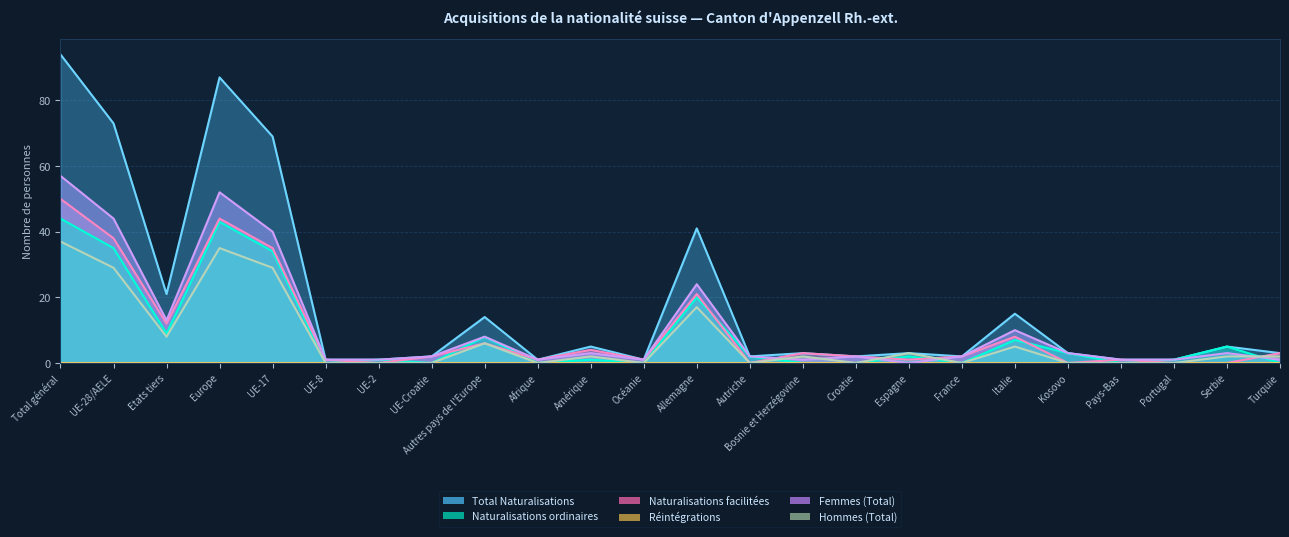

The Total Naturalisations series shows 1 at Kosovo. True or false?

False